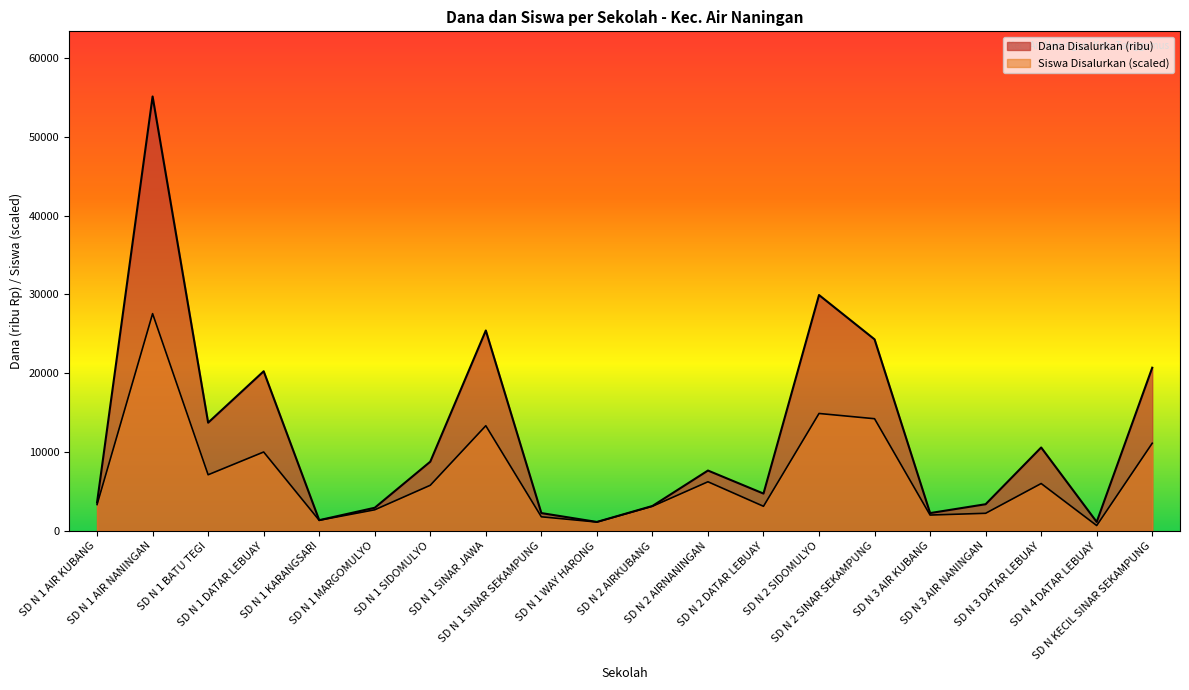

What is the value of the Siswa Disalurkan point at the 15th from the left?

14225.8